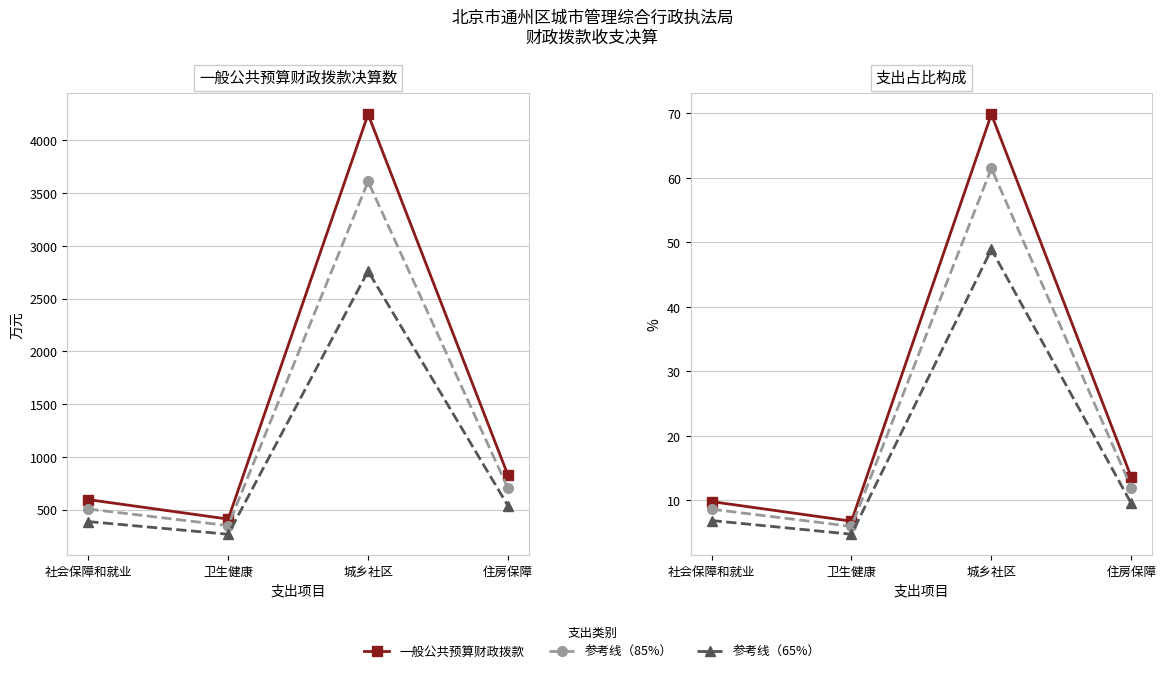

What is the value of the 占比（%） point at the 1st from the left?

9.8